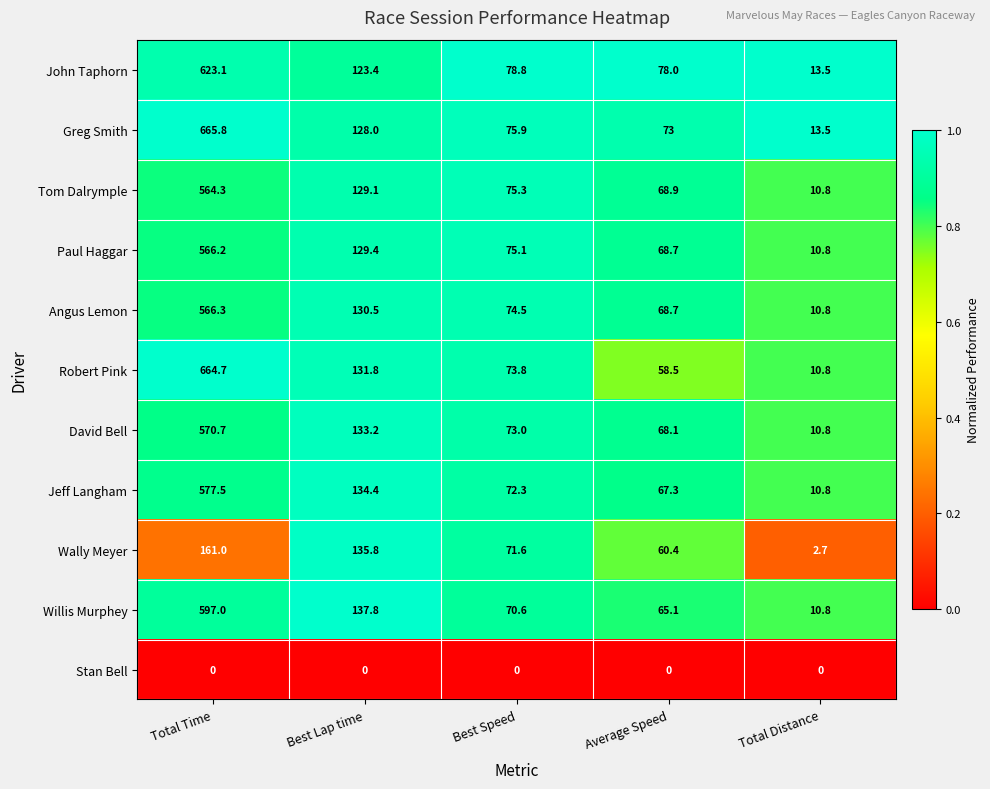

What is the total value across all series at Average Speed?

676.7